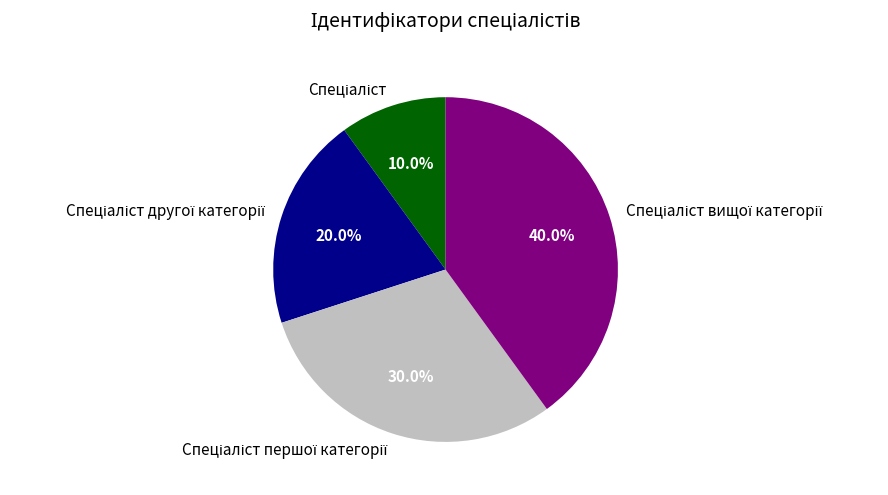

Is there a majority slice in this chart?

No